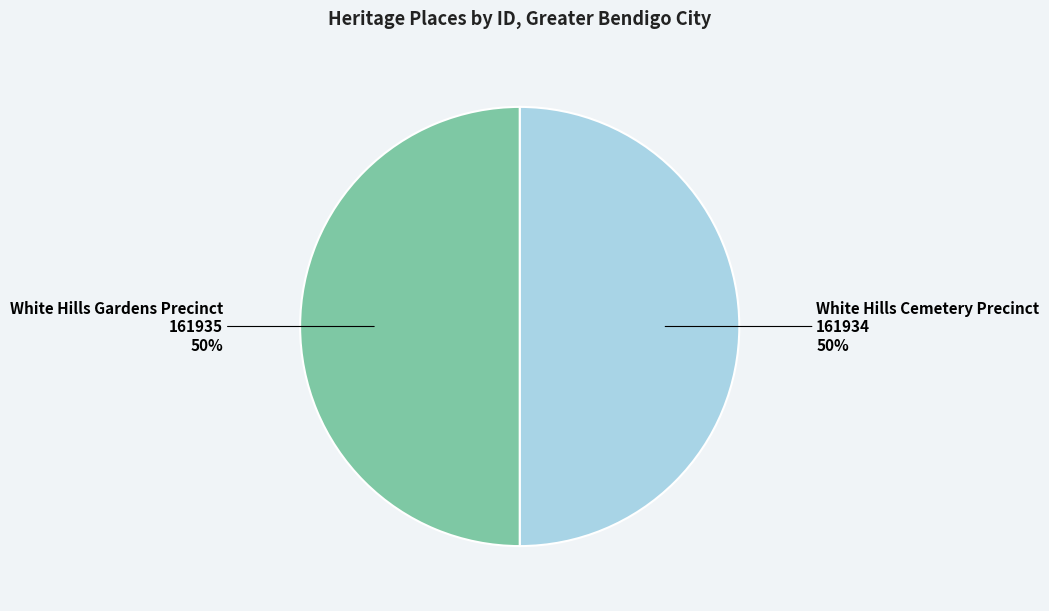

What percentage is the White Hills Cemetery Precinct slice, to the nearest percent?

50%